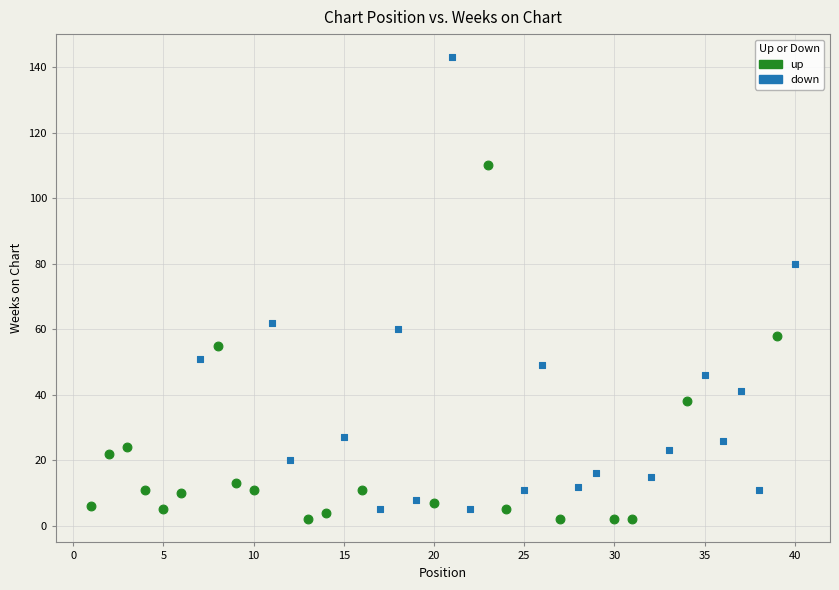

Which series has the widest spread of Y values?

down